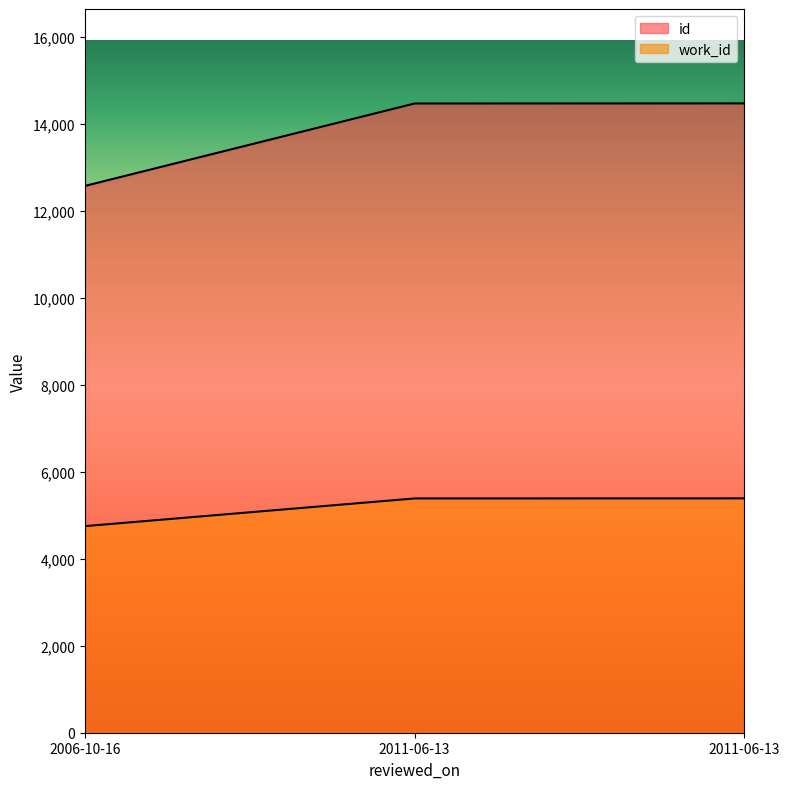

Which category has the lowest value across all series?

2006-10-16